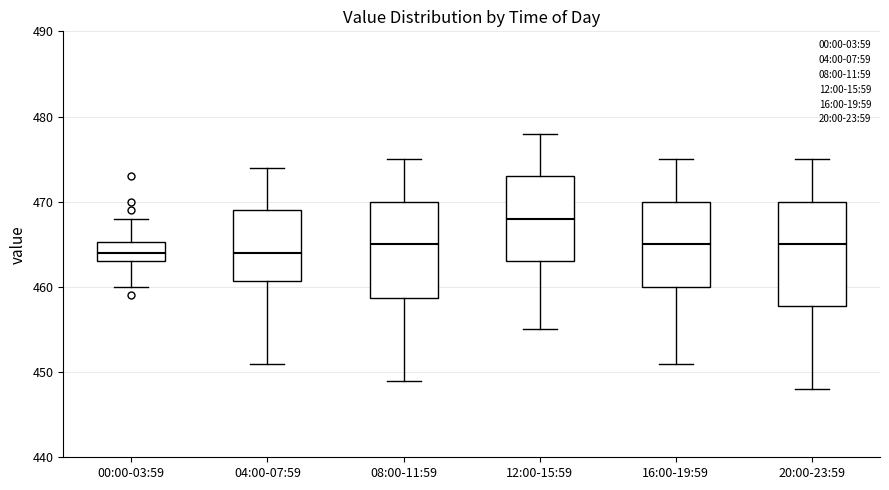

Reading left to right, transcribe this box plot: for each box, give where its median line is, the range the box spans, and where its two whiskers end, as read against the y-axis. The values are not printed on the chart, so give them approximately, as read against the axis.

00:00-03:59: median 464, box 463 to 465, whiskers 460 to 468
04:00-07:59: median 464, box 461 to 469, whiskers 451 to 474
08:00-11:59: median 465, box 459 to 470, whiskers 449 to 475
12:00-15:59: median 468, box 463 to 473, whiskers 455 to 478
16:00-19:59: median 465, box 460 to 470, whiskers 451 to 475
20:00-23:59: median 465, box 458 to 470, whiskers 448 to 475